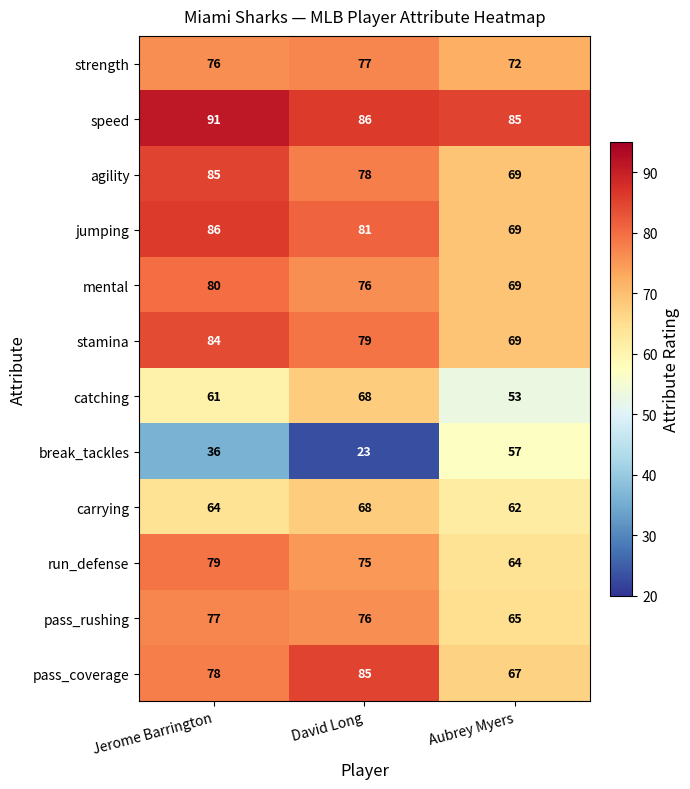

What is the sum of all speed values?

262